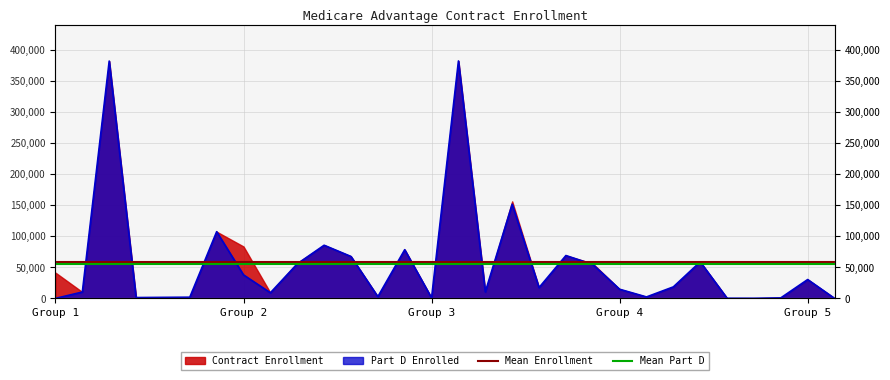

True or false: Mean Part D has a value of 55105.1 at Group 2.

True